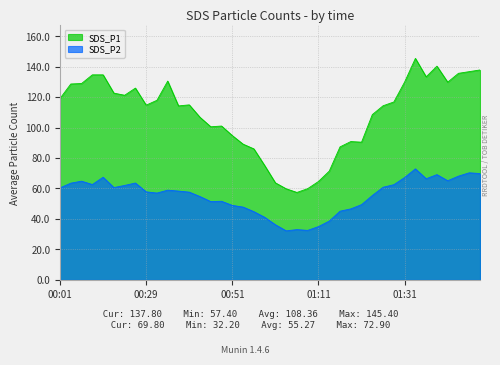

Reading left to right, what are all the values shown in this chart?

SDS_P1: 00:01=119.1	00:03=128.6	00:06=128.9	00:08=134.6	00:13=134.6	00:16=122.6	00:18=121.2	00:26=125.9	00:29=114.7	00:34=117.9	00:36=130.5	00:39=114.2	00:41=114.9	00:44=106.7	00:46=100.5	00:49=101.0	00:51=94.7	00:54=89.1	00:56=86.0	00:59=75.1	01:01=63.7	01:04=59.8	01:06=57.4	01:09=59.9	01:11=64.6	01:14=71.4	01:16=87.3	01:18=90.8	01:21=90.4	01:23=108.5	01:26=114.3	01:28=116.8	01:31=129.9	01:33=145.4	01:36=133.3	01:38=140.3	01:41=129.8	01:43=135.6	01:46=136.7	01:48=137.8
SDS_P2: 00:01=60.4	00:03=63.5	00:06=64.8	00:08=62.6	00:13=67.4	00:16=60.6	00:18=62.0	00:26=63.6	00:29=57.8	00:34=57.0	00:36=58.9	00:39=58.3	00:41=57.6	00:44=54.7	00:46=51.4	00:49=51.6	00:51=48.9	00:54=47.8	00:56=44.8	00:59=41.1	01:01=36.2	01:04=32.2	01:06=33.0	01:09=32.5	01:11=35.0	01:14=38.6	01:16=45.1	01:18=46.6	01:21=49.4	01:23=55.4	01:26=60.8	01:28=62.5	01:31=67.2	01:33=72.9	01:36=66.4	01:38=69.1	01:41=65.1	01:43=68.1	01:46=70.3	01:48=69.8